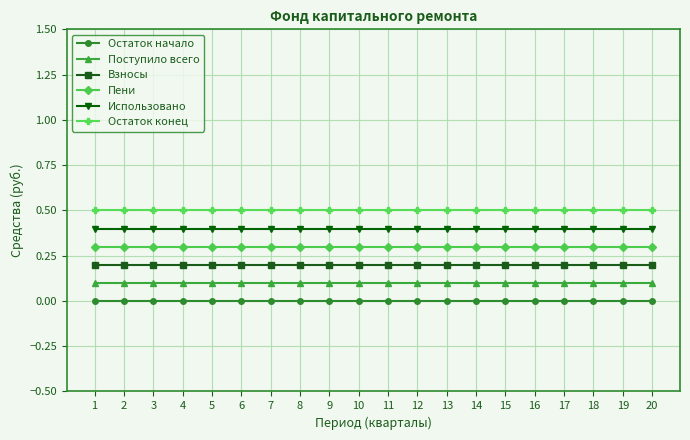

What is the average value of the Остаток конец series?

0.5